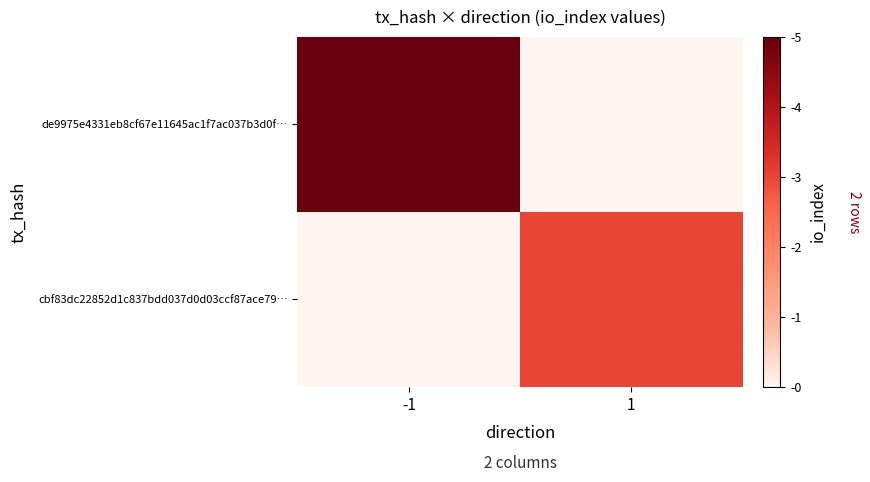

Which category has the highest value across all series?

-1